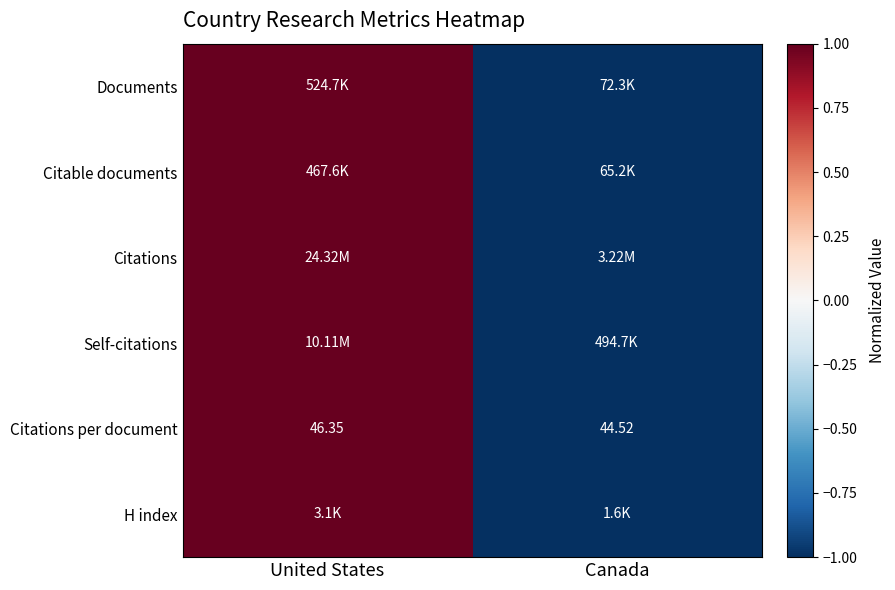

List the labels in order of Citations per document value, largest first.

United States, Canada